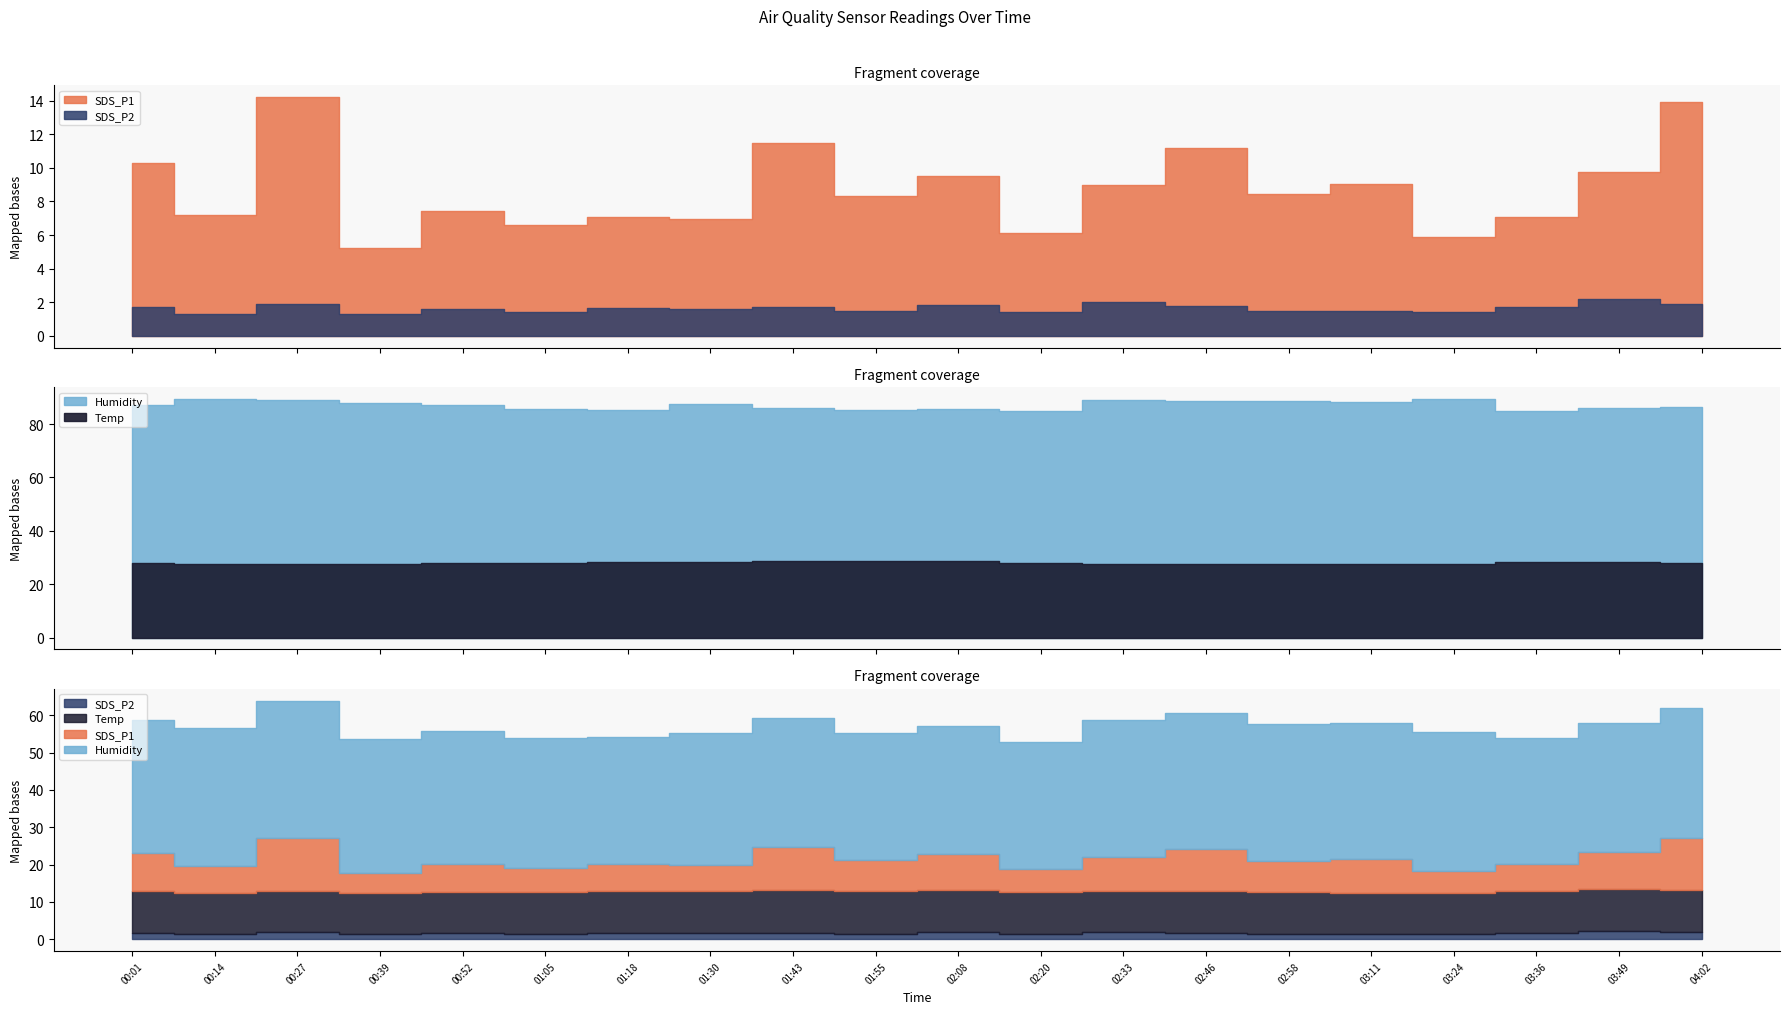

What is the label of the 15th point from the right?

01:05